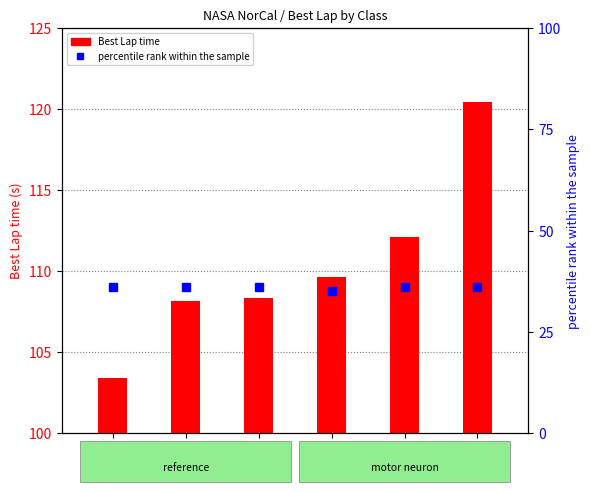

Reading left to right, what are all the values shown in this chart?

Best Lap time: 103.4	108.2	108.3	109.6	112.1	120.4
percentile rank within the sample: 36.0	36.0	36.0	35.0	36.0	36.0